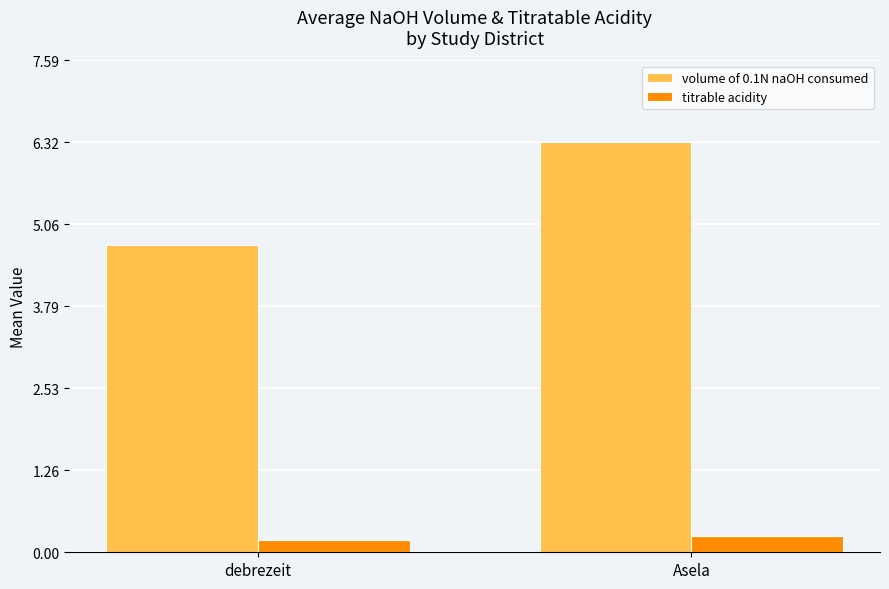

Rank the categories by titrable acidity value from highest to lowest.

Asela, debrezeit